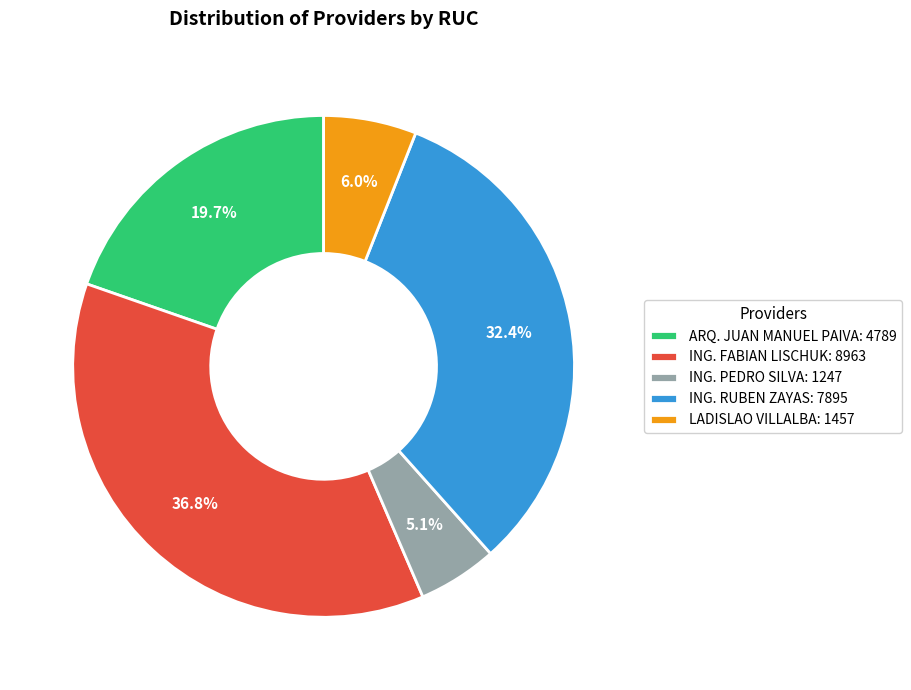

Does LADISLAO VILLALBA represent more than half of the total?

No